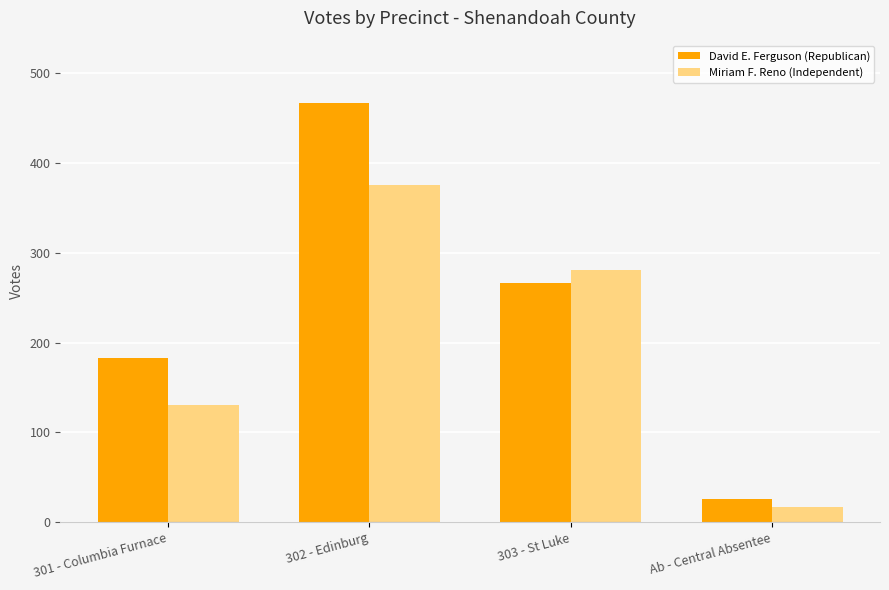

Rank the categories by David E. Ferguson (Republican) value from lowest to highest.

Ab - Central Absentee, 301 - Columbia Furnace, 303 - St Luke, 302 - Edinburg